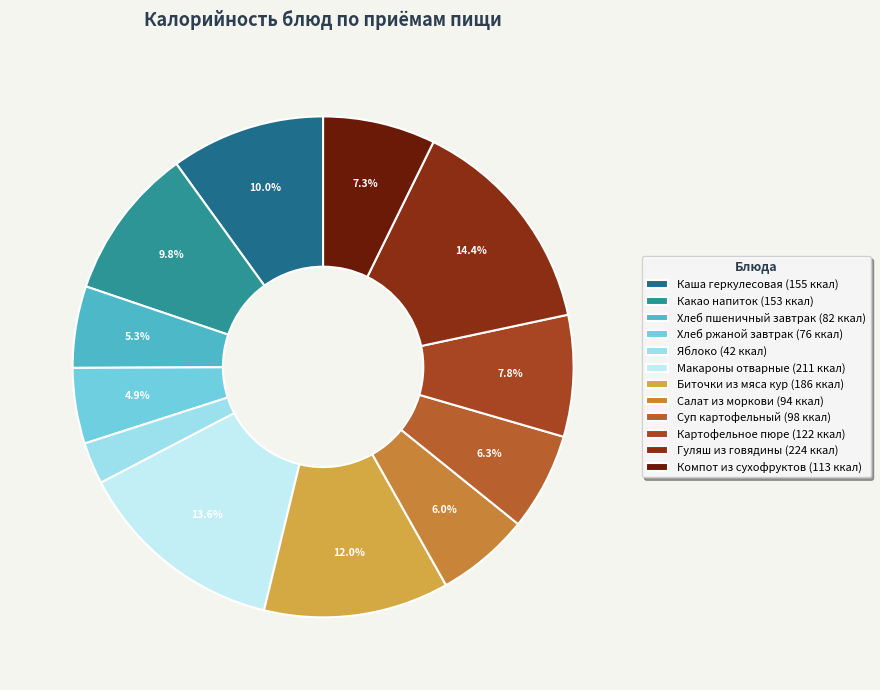

Which category has the biggest portion of the pie?

Гуляш из говядины (224 ккал)